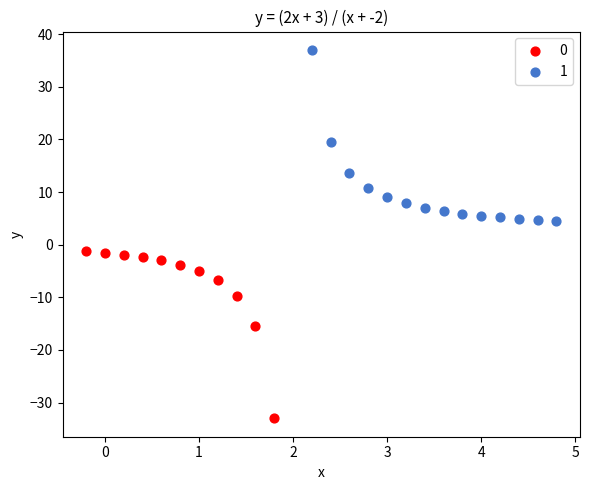

Which series contains the lowest Y value?

0